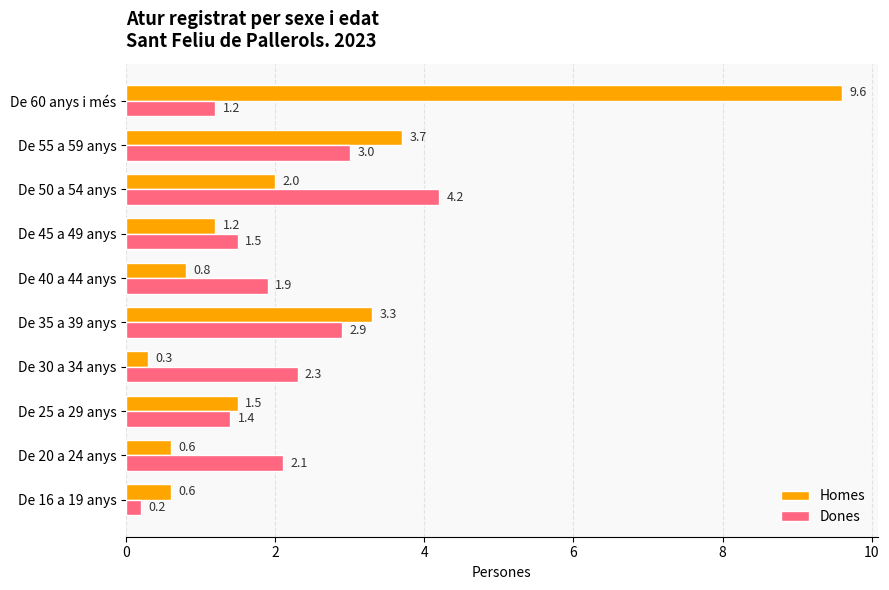

The Dones series shows 0.8 at De 25 a 29 anys. True or false?

False